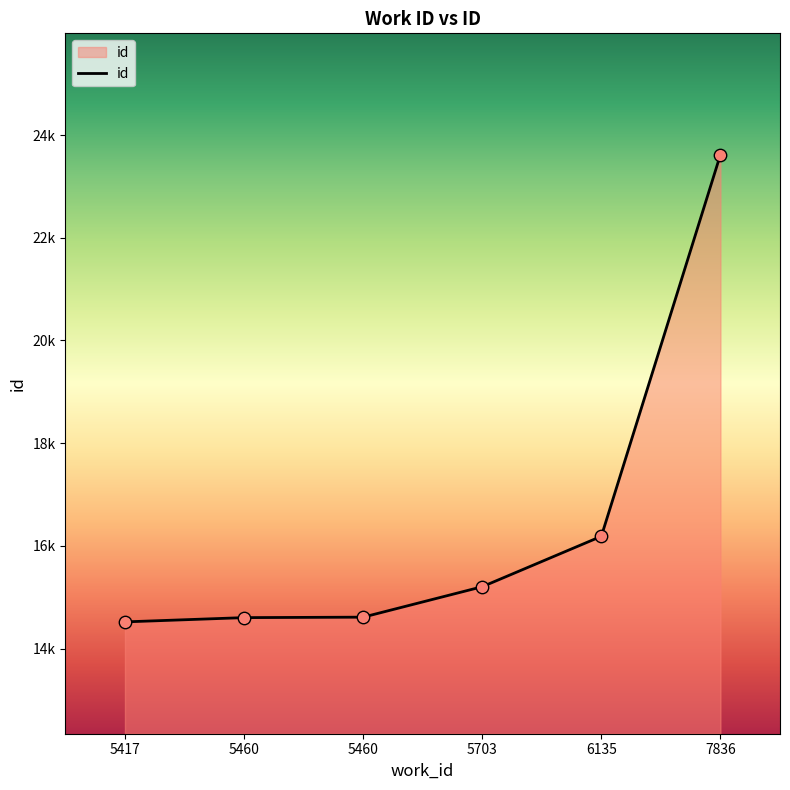

What is the change in value from 5417 to 5460?

+92